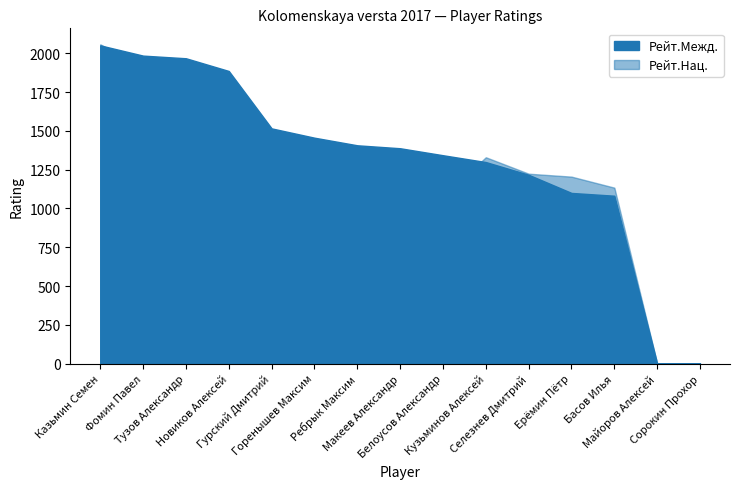

What is the difference between the highest and lowest values at Басов Илья?

52